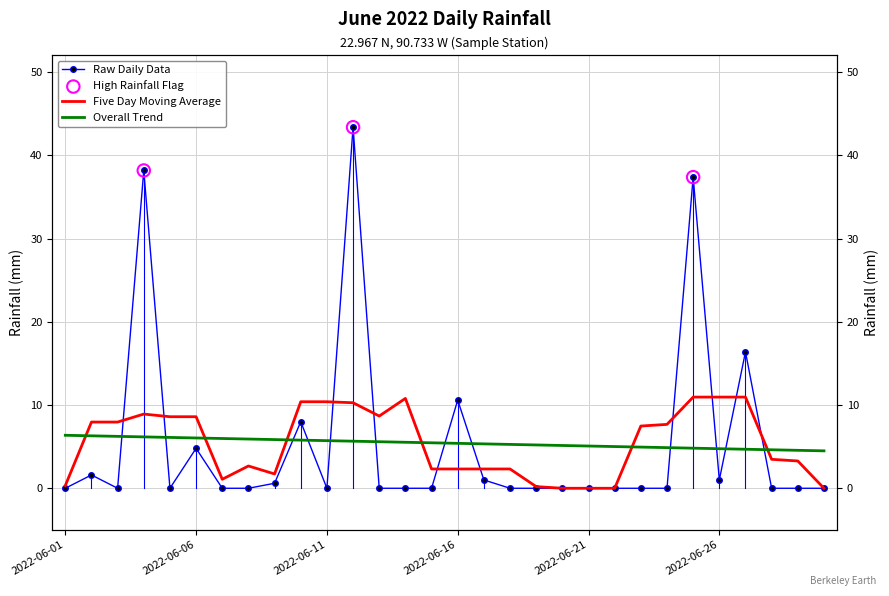

What is the change in value from 2022-06-03 to 2022-06-17?

+1.0